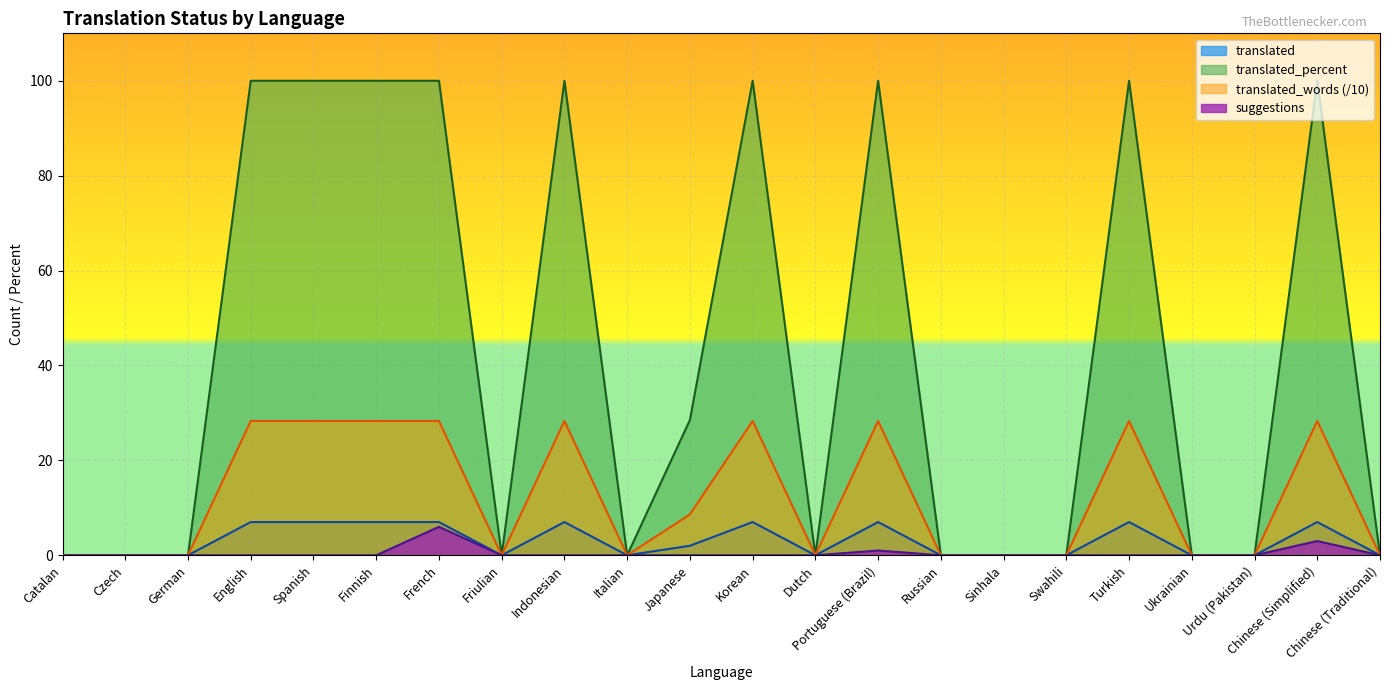

What is the value of the translated_percent point at the 5th from the left?

100.0